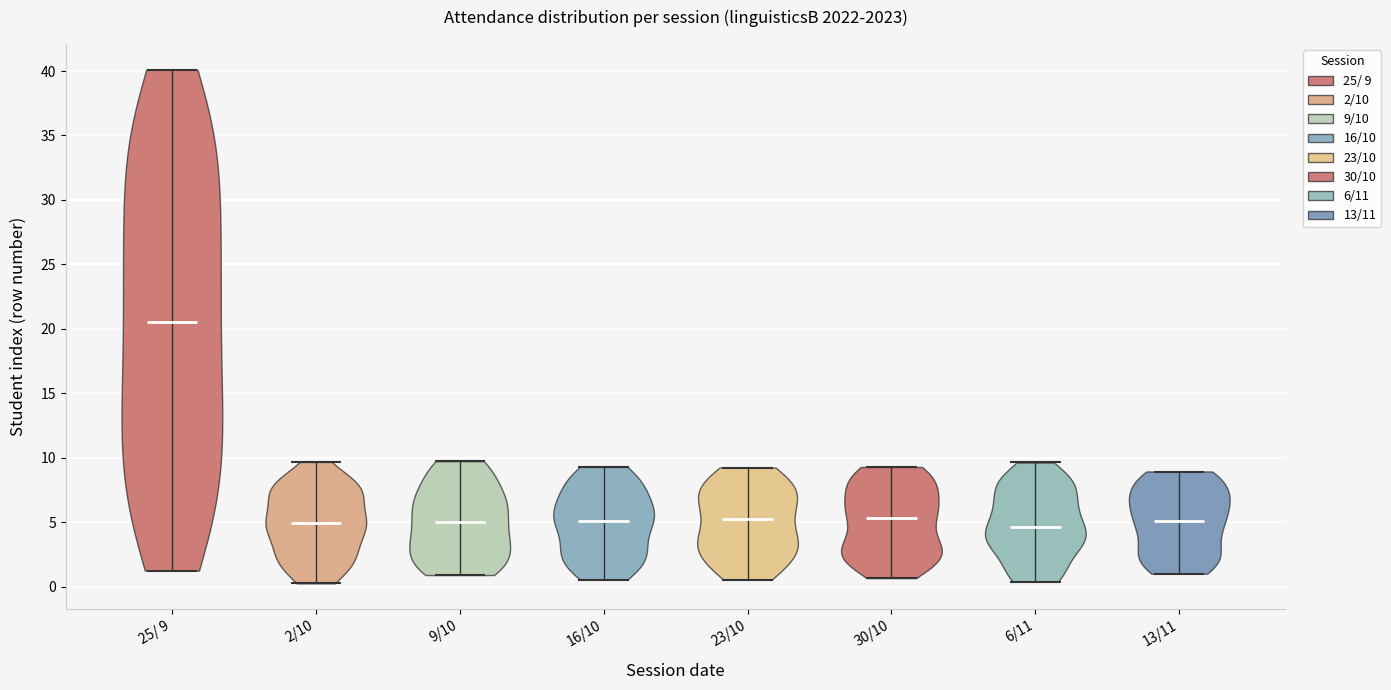

Reading left to right, read every violin against the y-axis: where its median line is, and the lowest and highest points it reaches. The values are not printed on the chart, so give them approximately, as read against the axis.

25/ 9: median line 20.5, lowest point 1.0, highest point 40.0
2/10: median line 5.0, lowest point 0.5, highest point 9.5
9/10: median line 5.0, lowest point 1.0, highest point 9.5
16/10: median line 5.0, lowest point 0.5, highest point 9.5
23/10: median line 5.0, lowest point 0.5, highest point 9.0
30/10: median line 5.5, lowest point 0.5, highest point 9.5
6/11: median line 4.5, lowest point 0.5, highest point 9.5
13/11: median line 5.0, lowest point 1.0, highest point 9.0